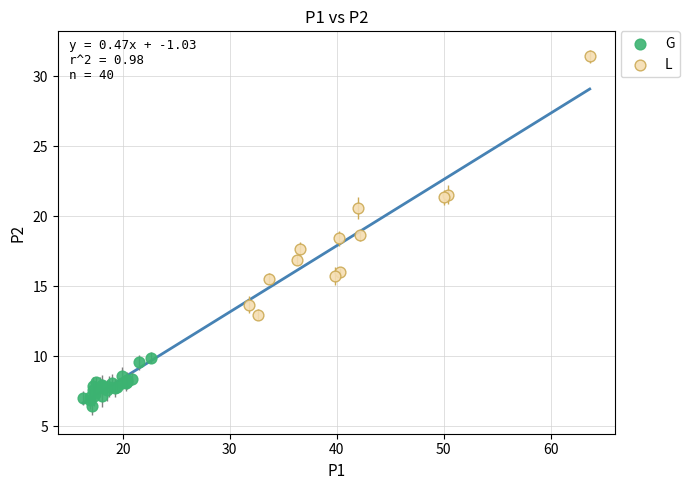

Which series has the widest spread of Y values?

L